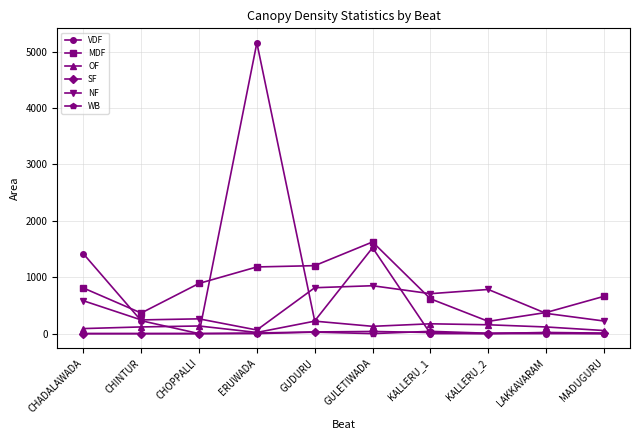

What are all the series names shown in the legend?

VDF, MDF, OF, SF, NF, WB